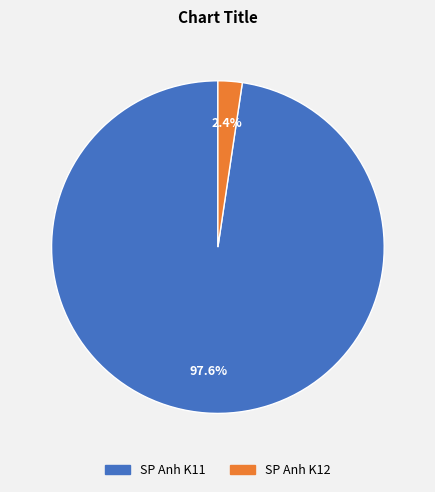

To the nearest percent, what portion does SP Anh K11 represent?

98%